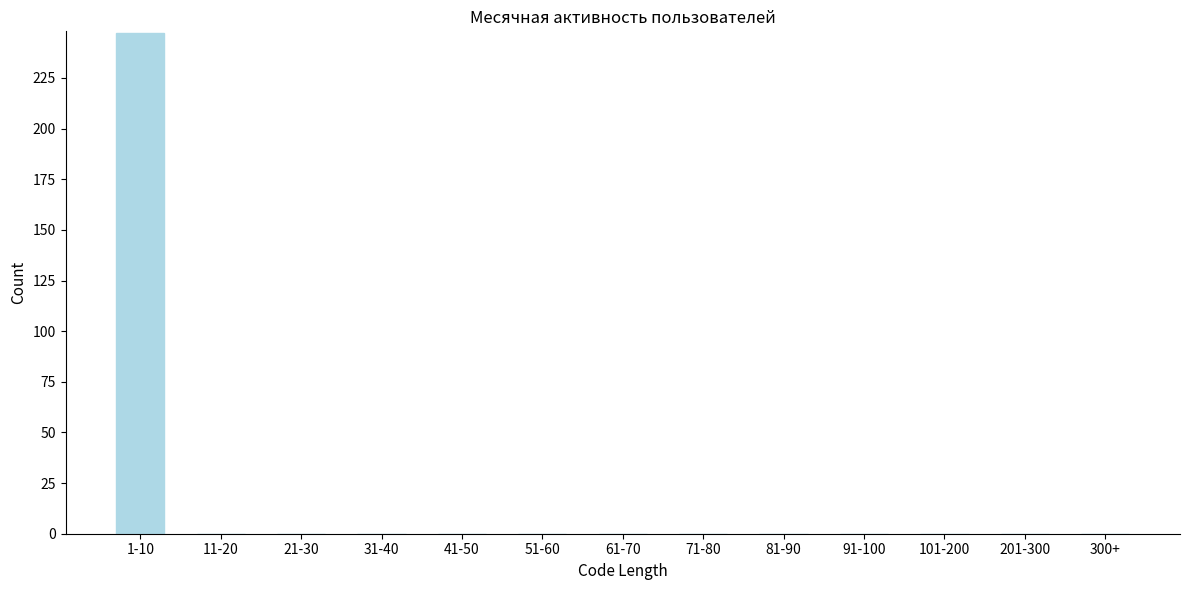

Reading right to left, transcribe all the data shown in this chart.

300+=0	201-300=0	101-200=0	91-100=0	81-90=0	71-80=0	61-70=0	51-60=0	41-50=0	31-40=0	21-30=0	11-20=0	1-10=247